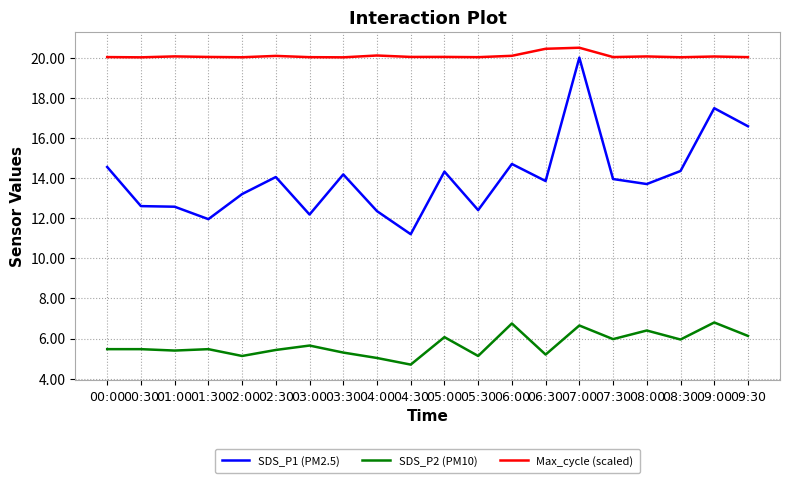

True or false: Max_cycle (scaled) has a value of 20.1 at 01:00.

True